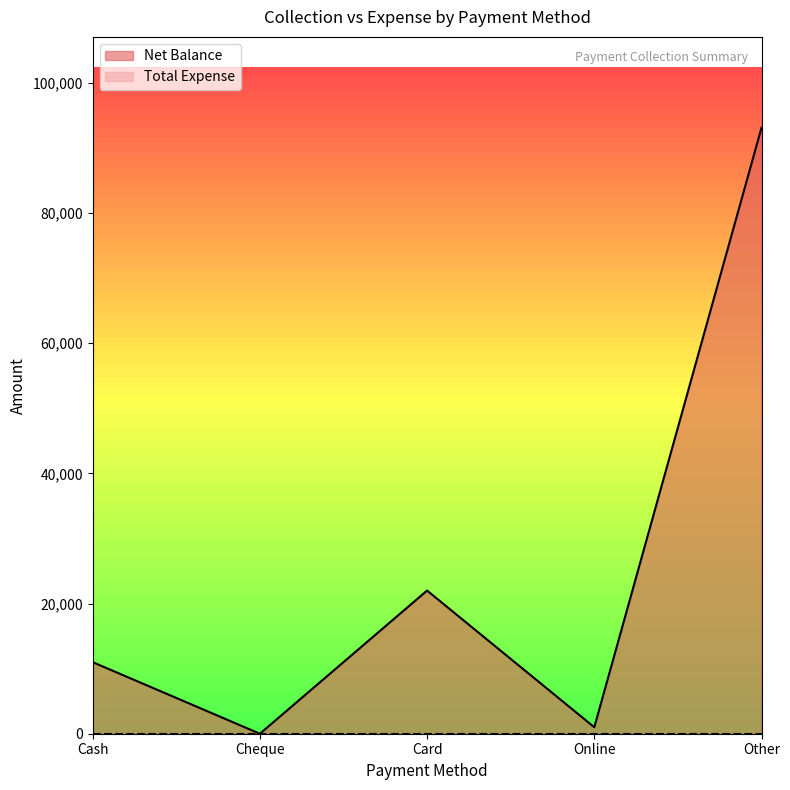

How many lines are shown in the chart?

2